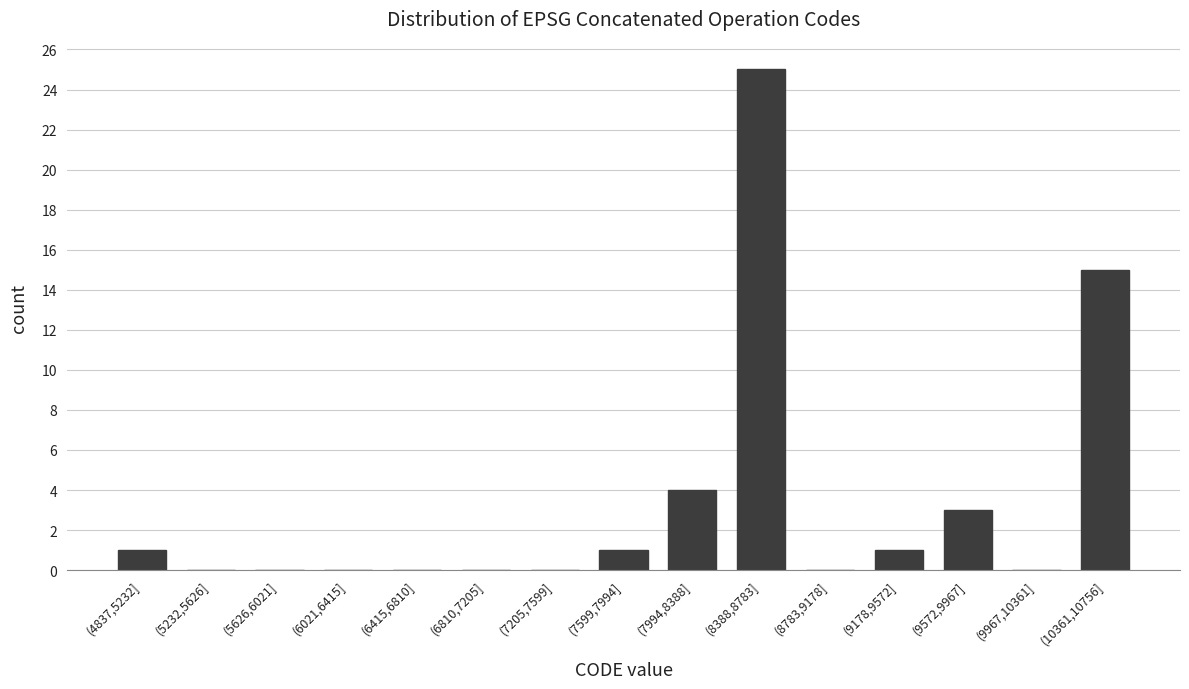

Reading right to left, list all the values displayed in this chart.

(10361,10756]=15	(9967,10361]=0	(9572,9967]=3	(9178,9572]=1	(8783,9178]=0	(8388,8783]=25	(7994,8388]=4	(7599,7994]=1	(7205,7599]=0	(6810,7205]=0	(6415,6810]=0	(6021,6415]=0	(5626,6021]=0	(5232,5626]=0	(4837,5232]=1